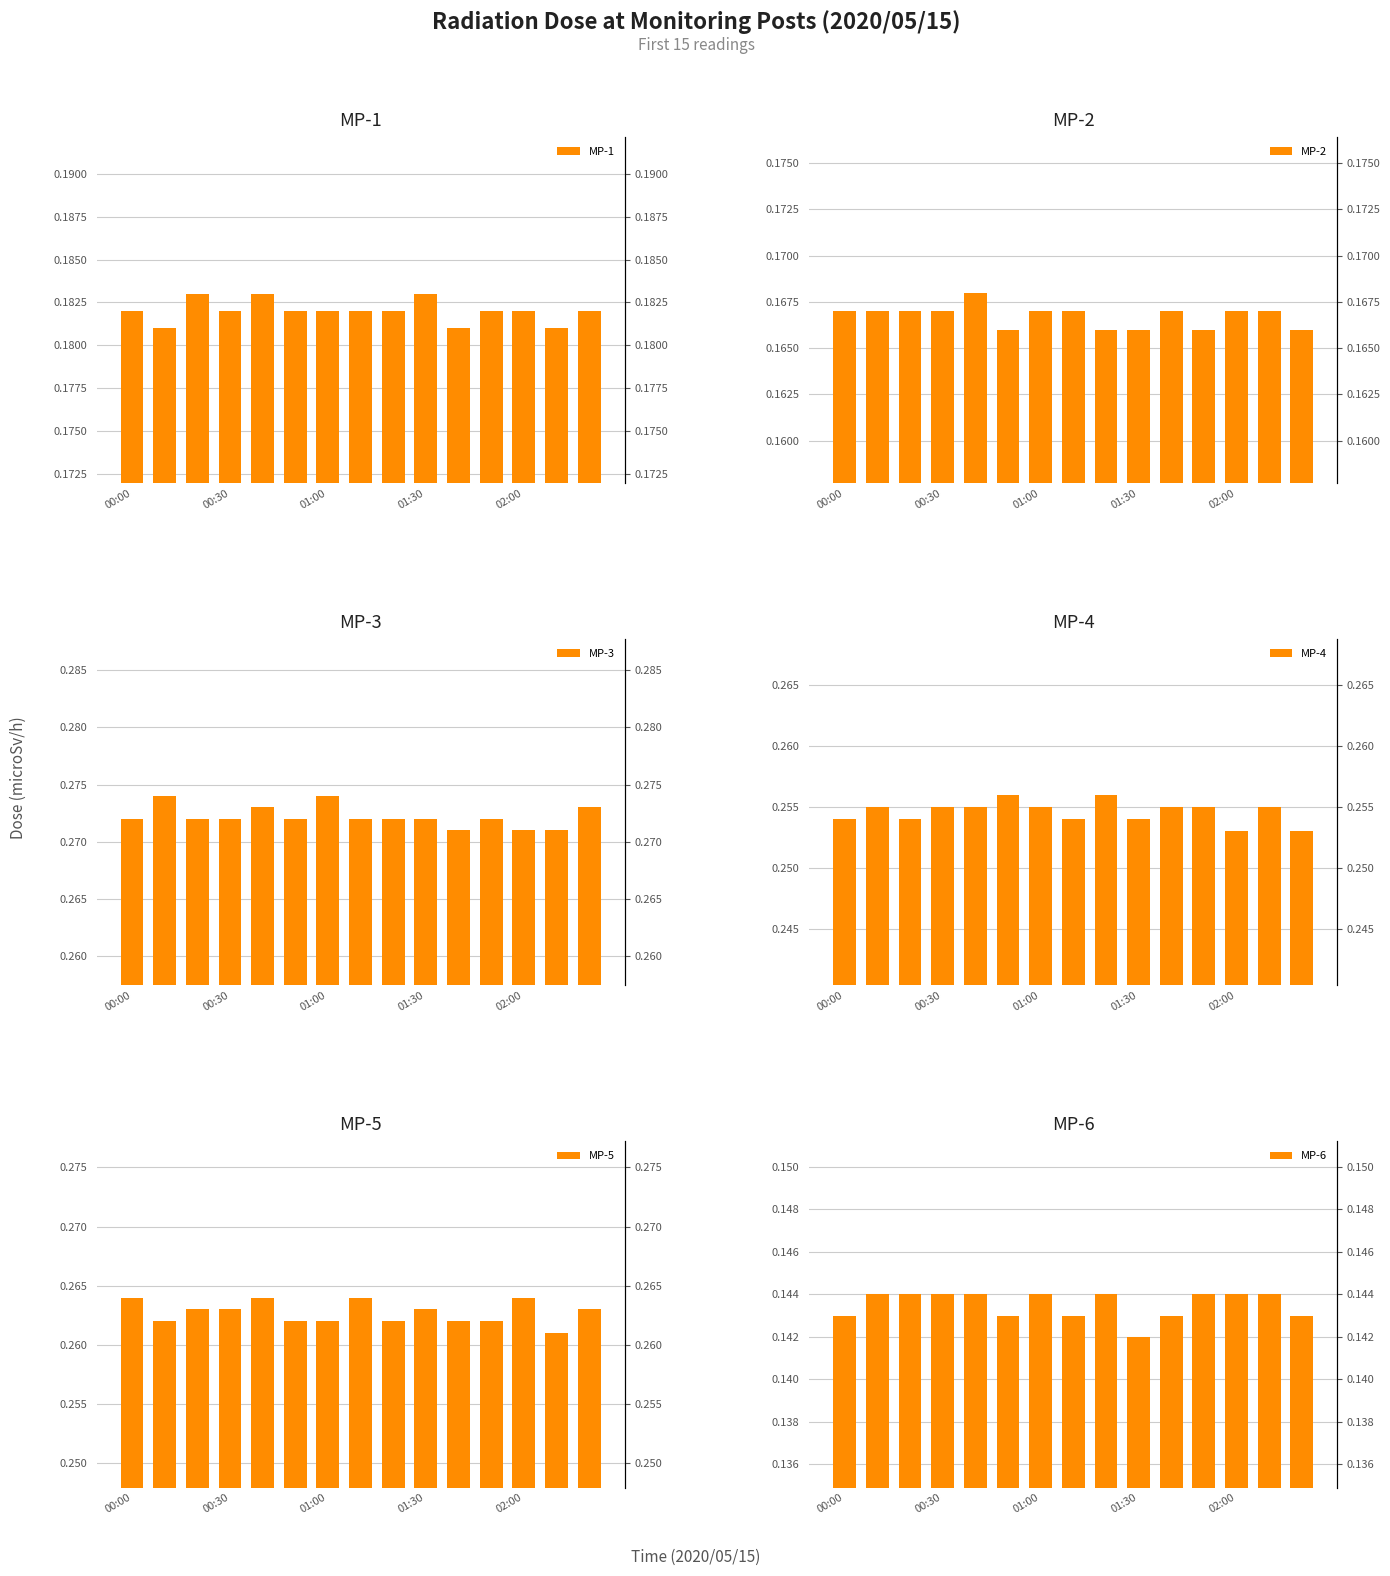

Are the bars horizontal?

No